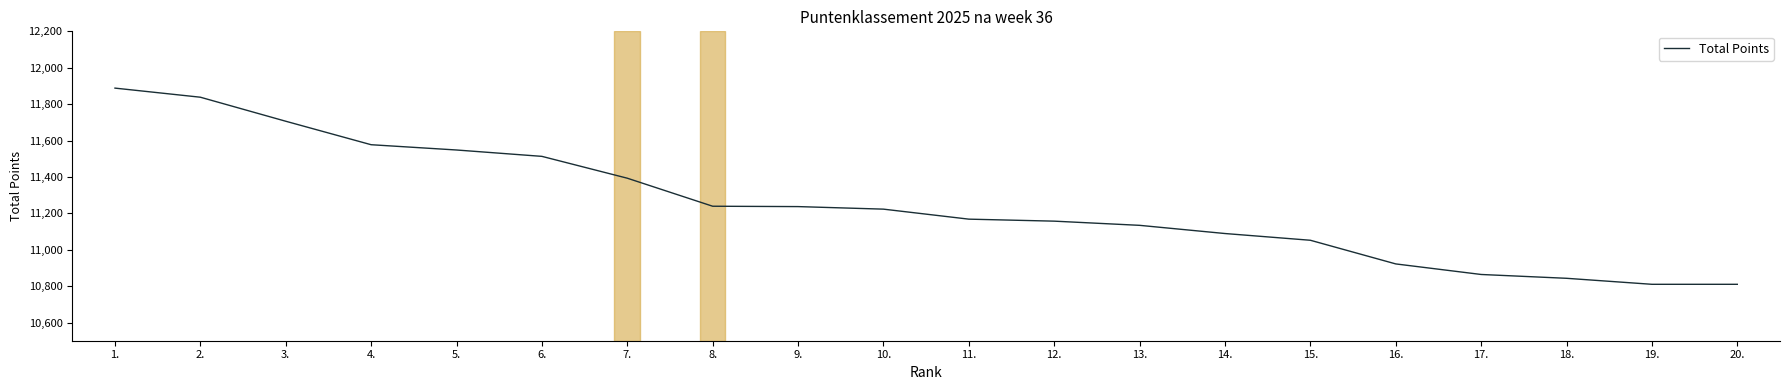

What is the change in value from 2. to 7.?

-445